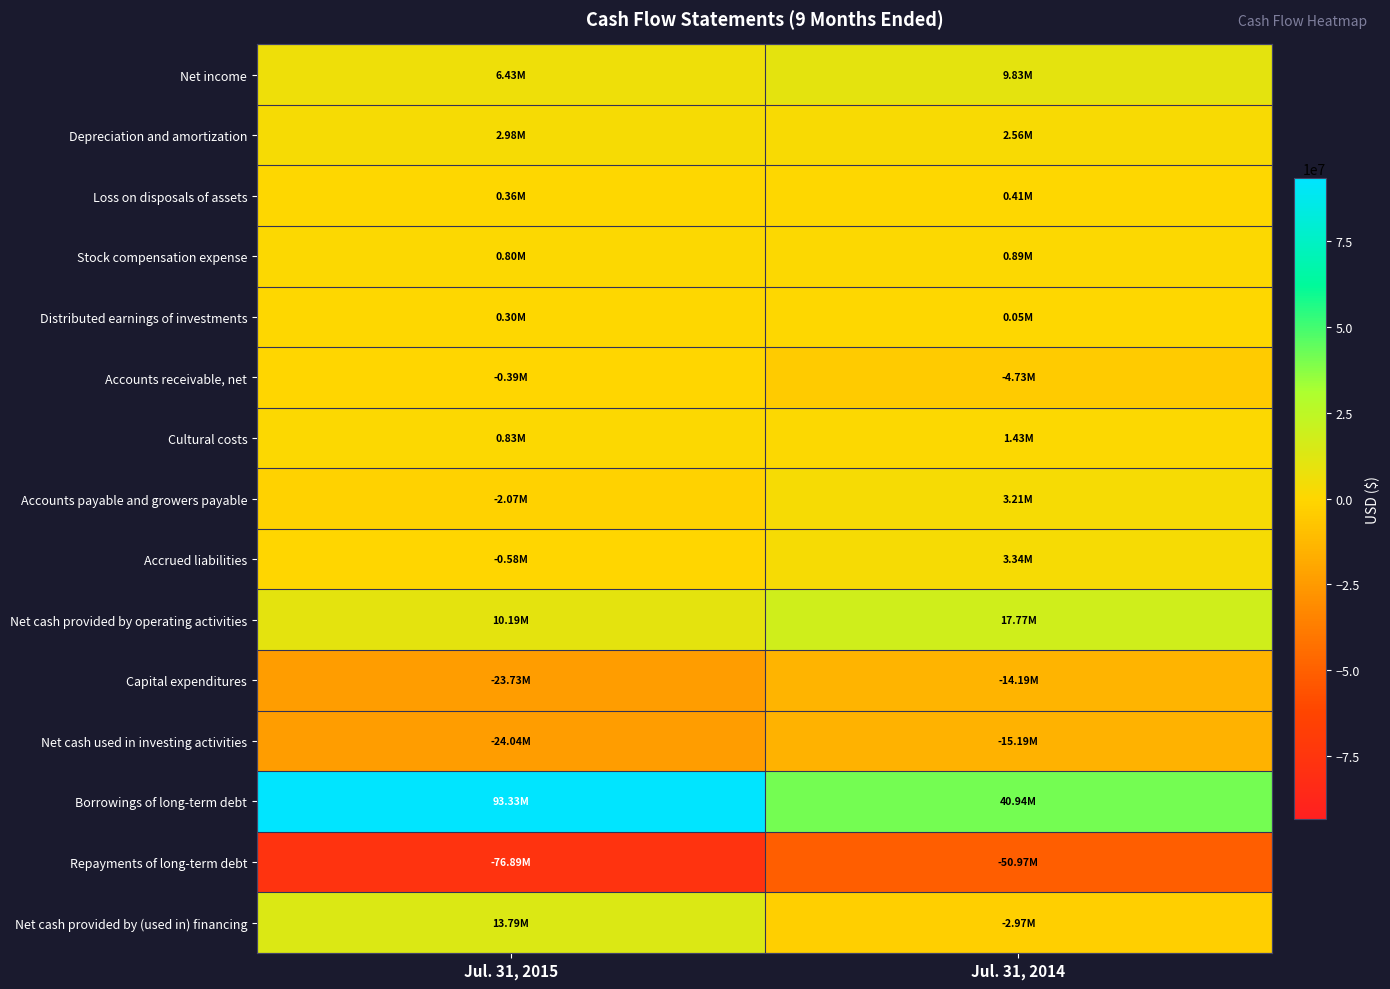

Between Jul. 31, 2015 and Jul. 31, 2014, which series saw the biggest shift?

Borrowings of long-term debt